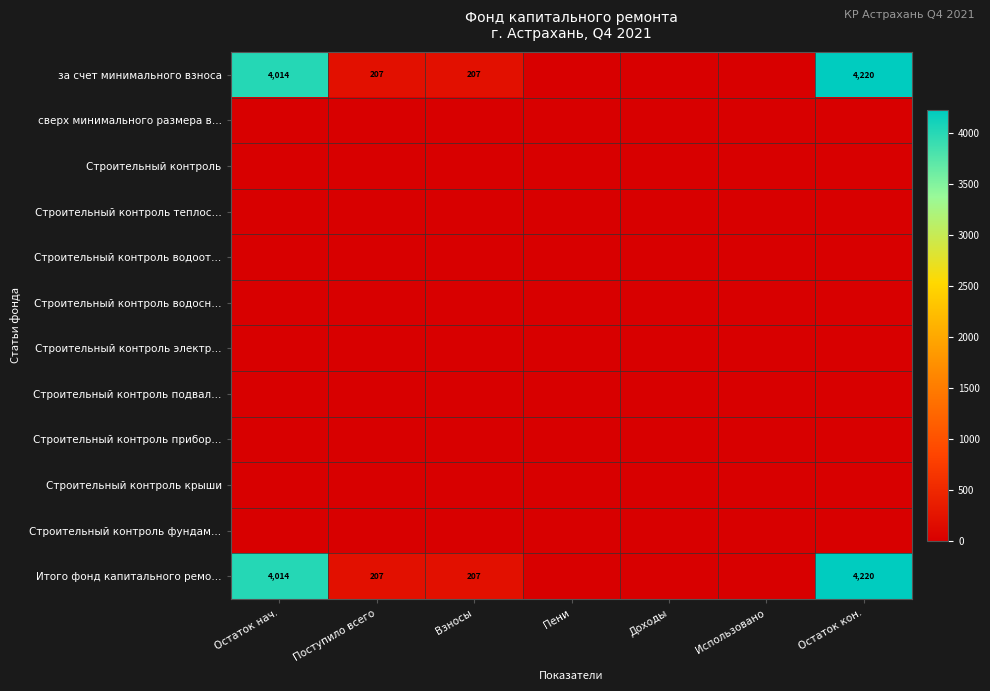

Between Пени and Поступило всего, which is larger?

Поступило всего